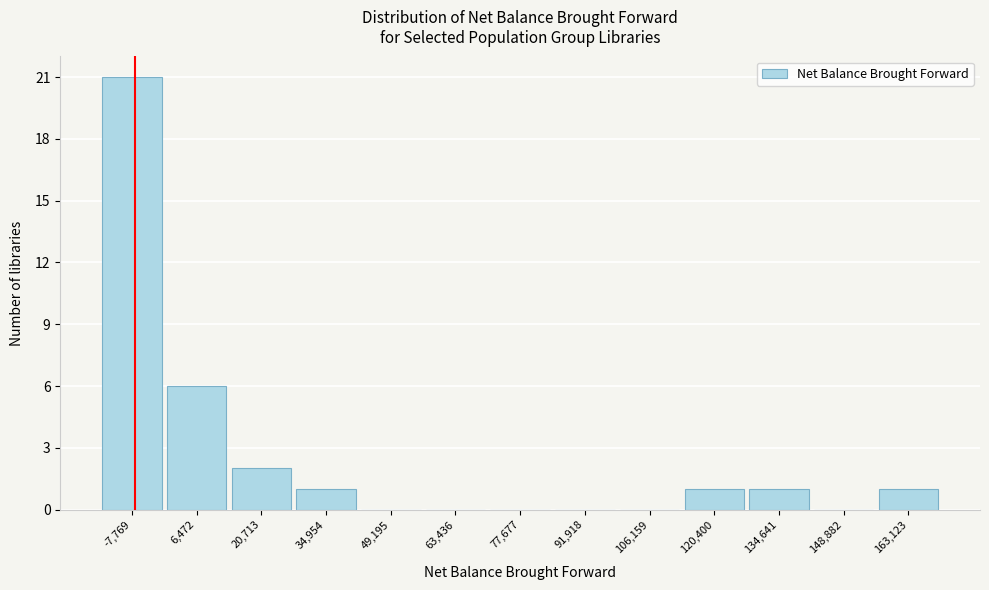

Reading left to right, list all the values displayed in this chart.

-7,769=21	6,472=6	20,713=2	34,954=1	49,195=0	63,436=0	77,677=0	91,918=0	106,159=0	120,400=1	134,641=1	148,882=0	163,123=1